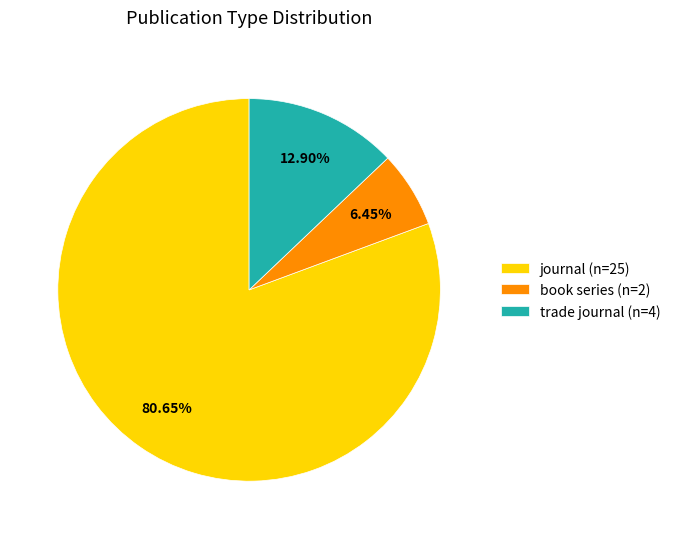

Rank the categories by value from highest to lowest.

journal, trade journal, book series